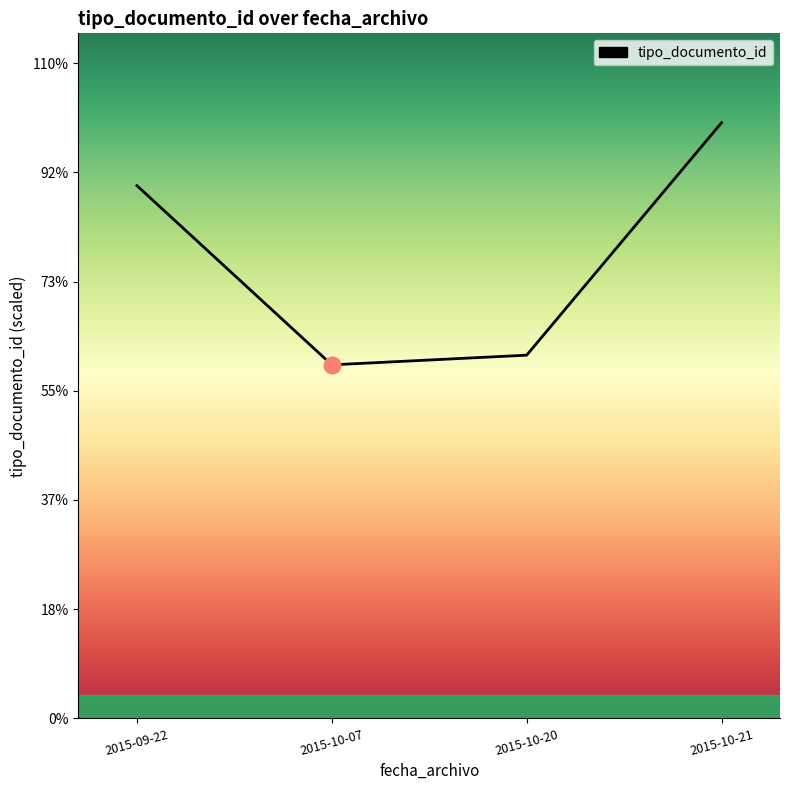

Where is the first local minimum?

2015-10-07